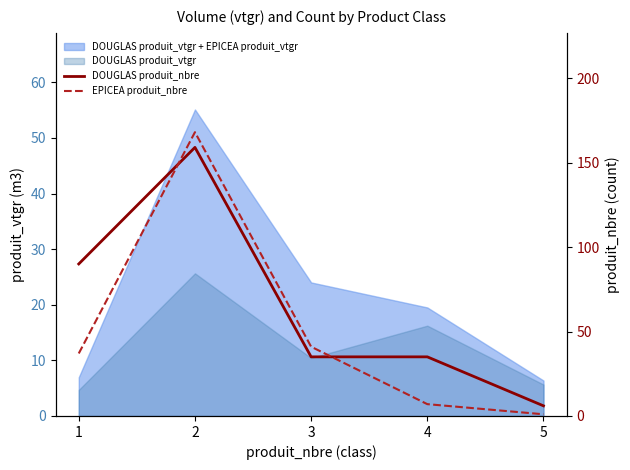

Is it true that DOUGLAS produit_nbre equals 8 at 5?

False